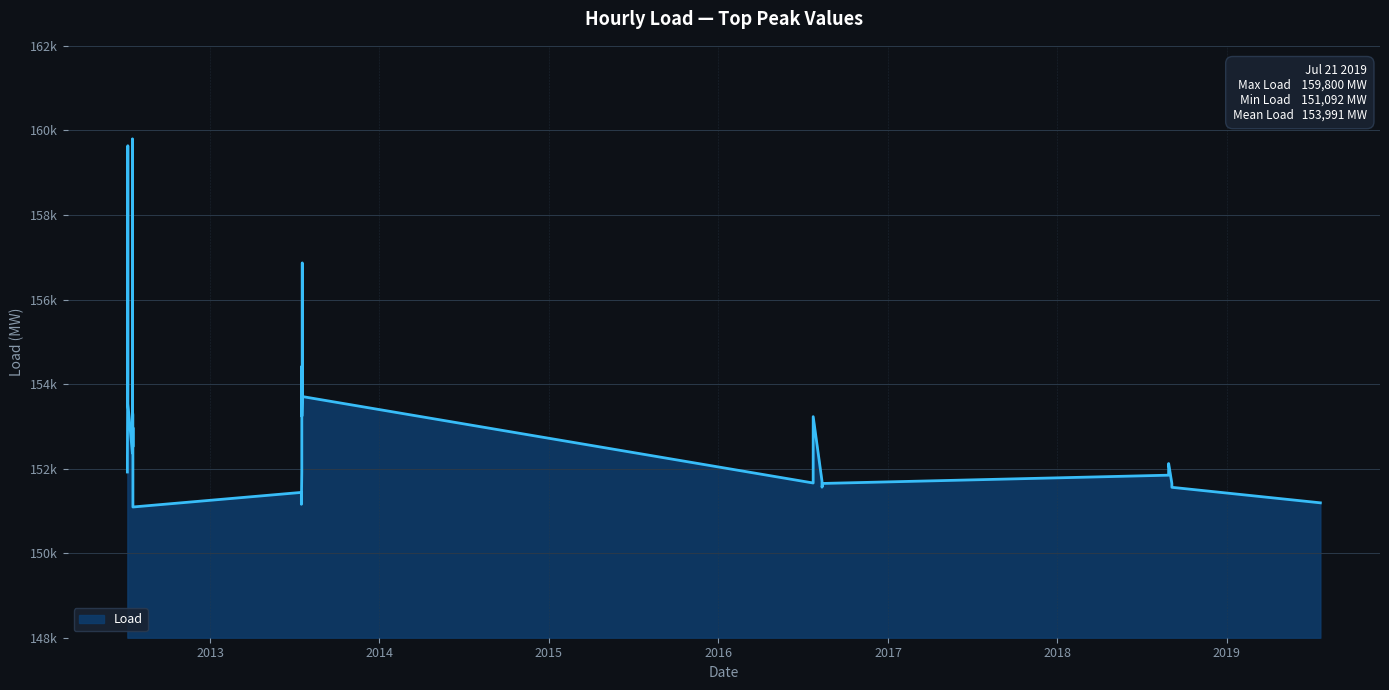

What is the maximum value shown in the chart?

159800.1